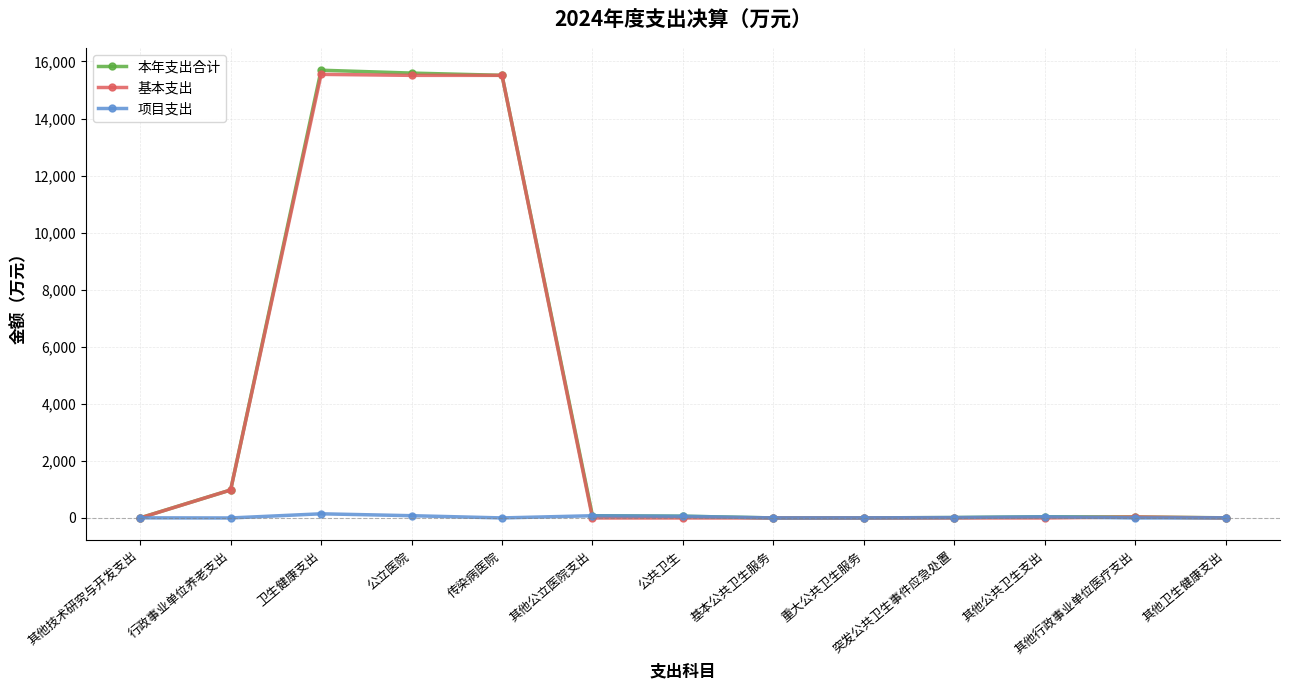

Which series changed the most between 卫生健康支出 and 公共卫生?

本年支出合计